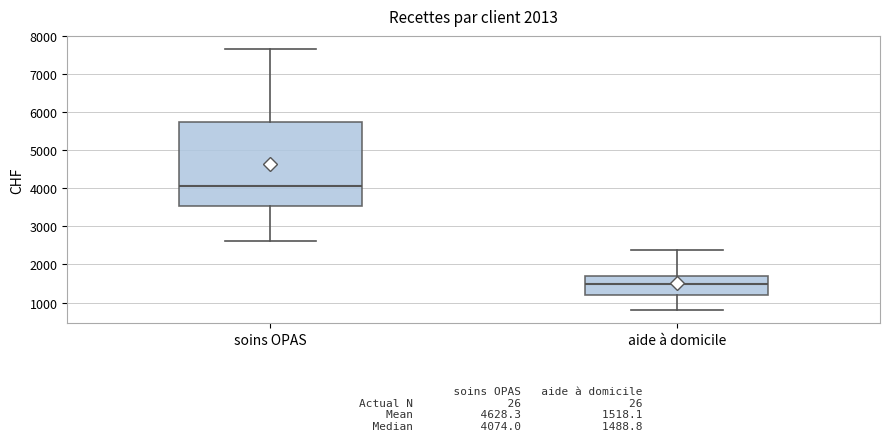

Which box's median line is the highest?

soins OPAS